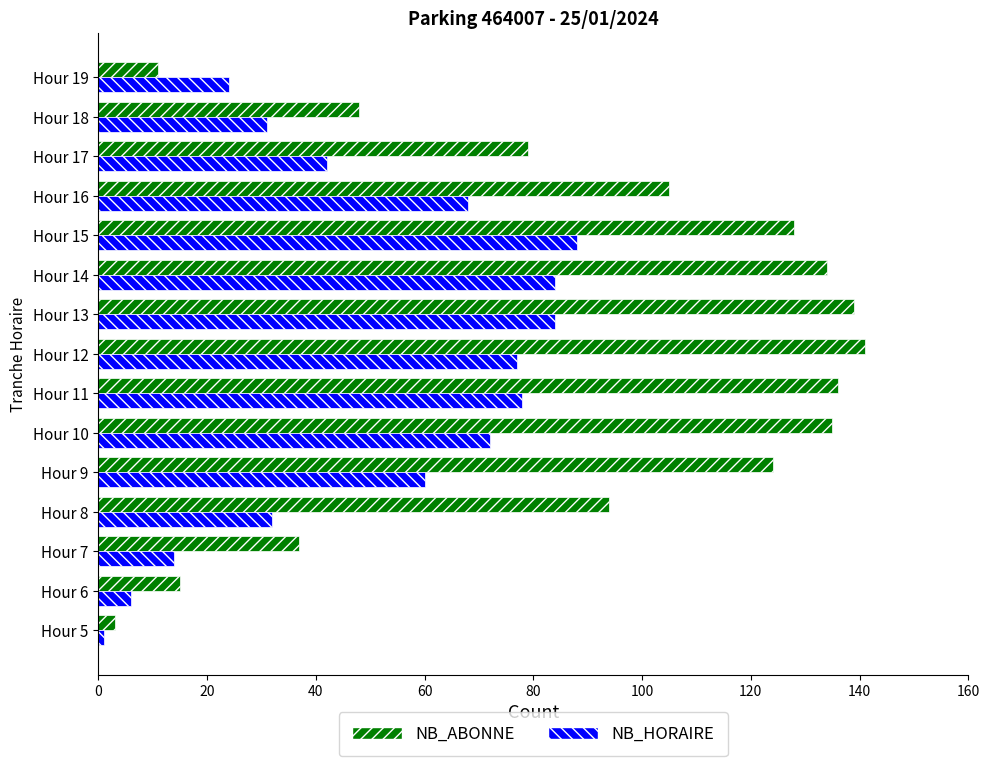

Which series has the largest total across all categories?

NB_ABONNE